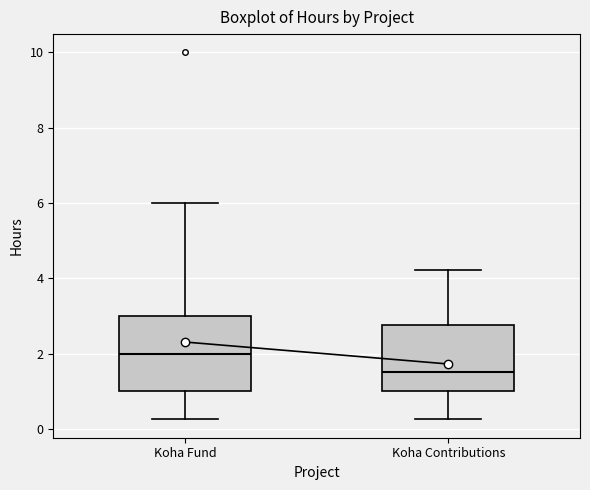

Reading left to right, read every box against the y-axis: the position of its median line, the range the box covers, and the ends of its whiskers. The values are not printed on the chart, so give them approximately, as read against the axis.

Koha Fund: median 2.0, box 1.0 to 3.0, whiskers 0.2 to 6.0
Koha Contributions: median 1.6, box 1.0 to 2.8, whiskers 0.2 to 4.2